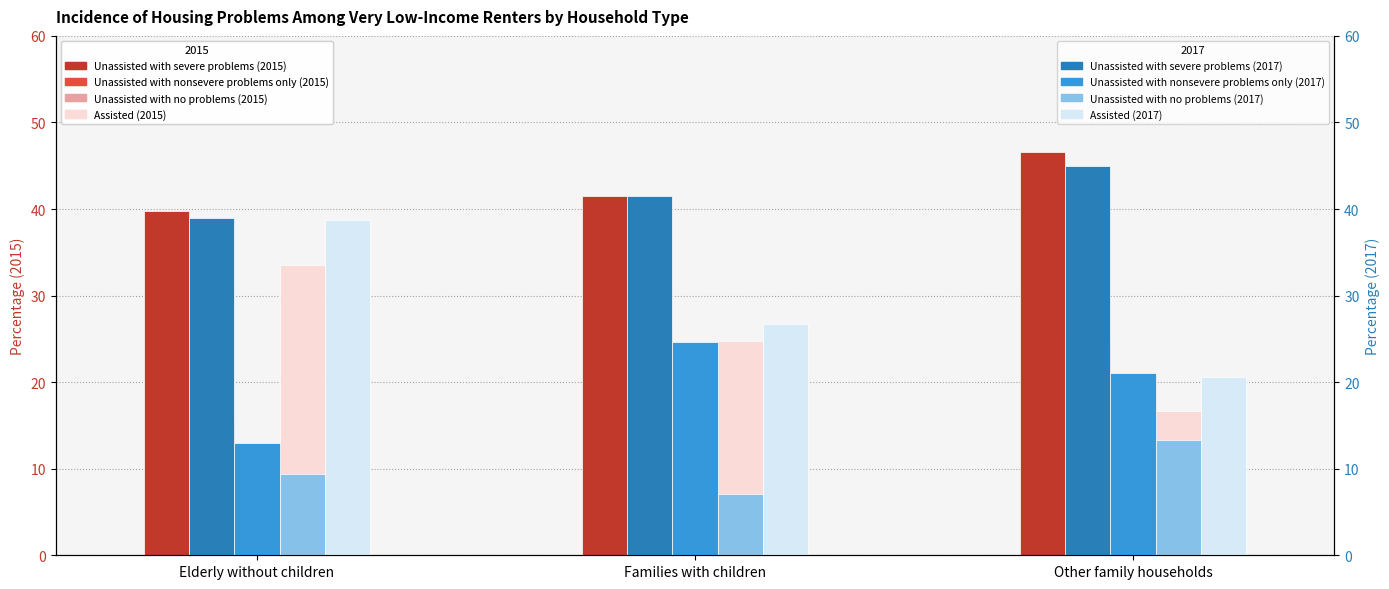

What is the sum of the Unassisted with severe problems (2015) values at Elderly without children and Families with children?

81.3